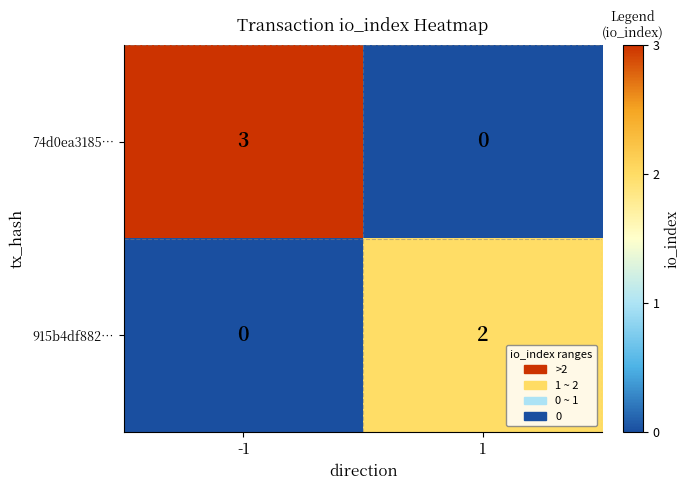

The value of 74d0ea3185… at 1 is 0. True or false?

True